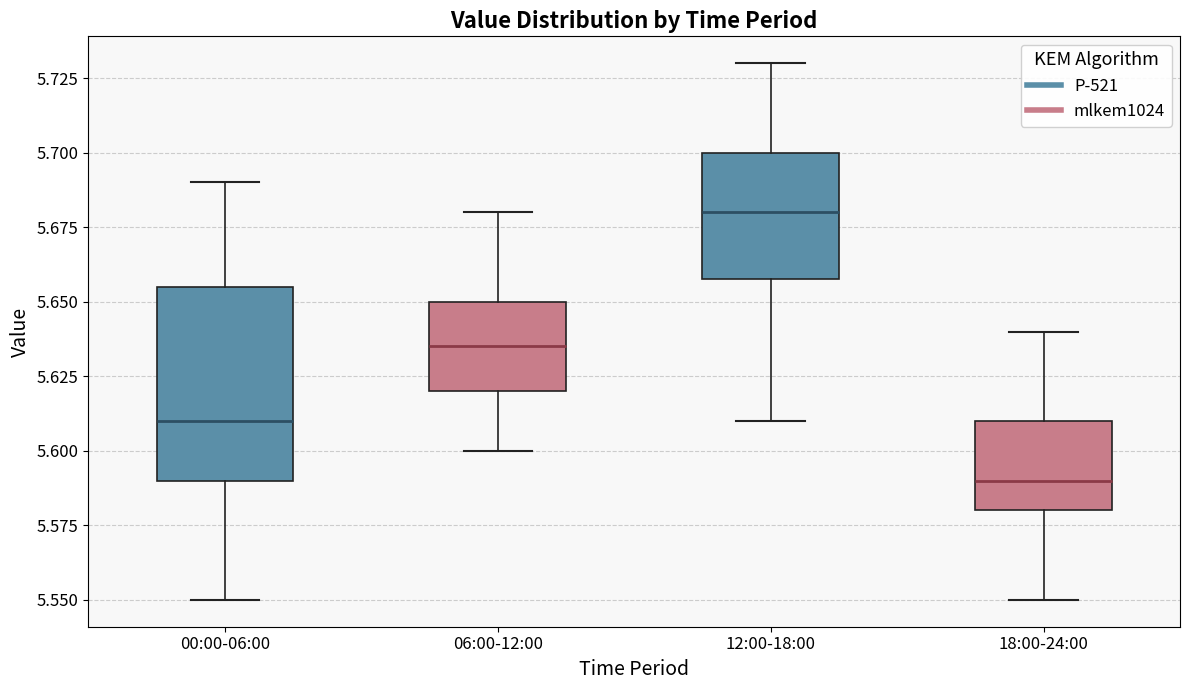

Reading left to right, transcribe this box plot: for each box, give where its median line is, the range the box spans, and where its two whiskers end, as read against the y-axis. The values are not printed on the chart, so give them approximately, as read against the axis.

00:00-06:00: median 5.610, box 5.590 to 5.655, whiskers 5.550 to 5.690
06:00-12:00: median 5.635, box 5.620 to 5.650, whiskers 5.600 to 5.680
12:00-18:00: median 5.680, box 5.660 to 5.700, whiskers 5.610 to 5.730
18:00-24:00: median 5.590, box 5.580 to 5.610, whiskers 5.550 to 5.640